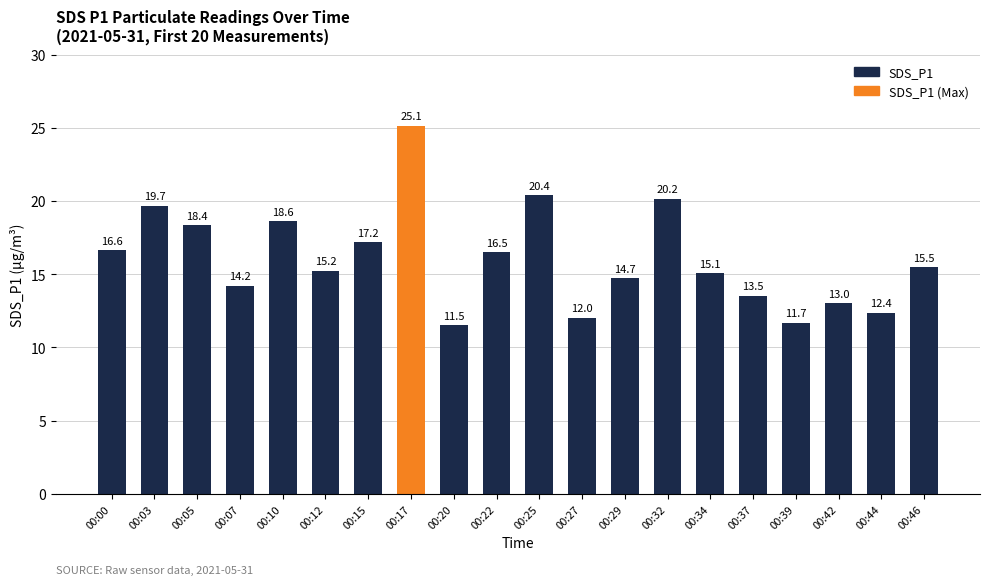

What is the difference between the maximum and minimum values?

13.6